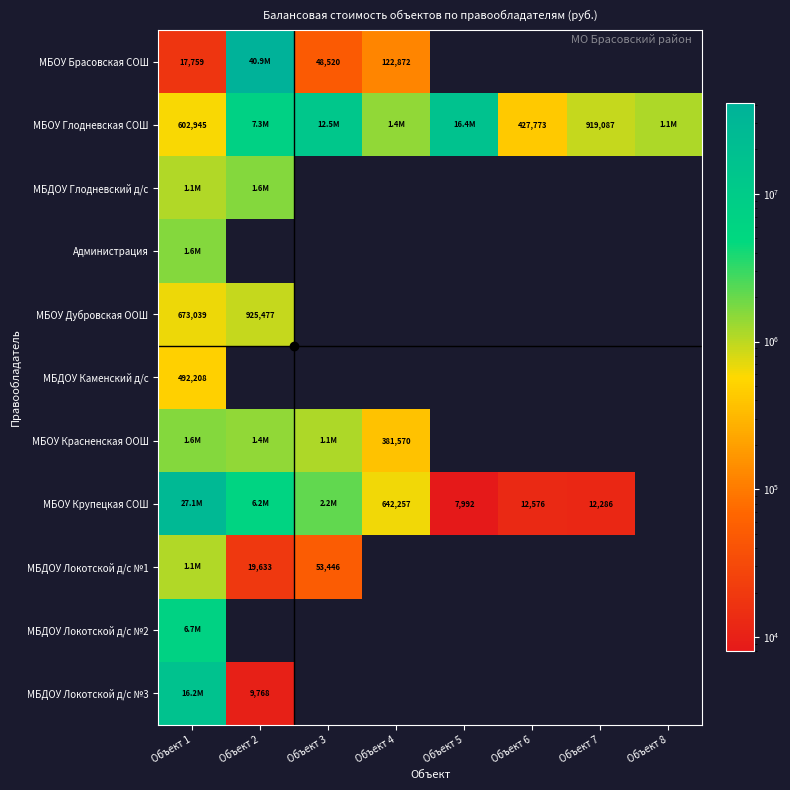

At which label is МБОУ Брасовская СОШ closest to 20478936?

Объект 4